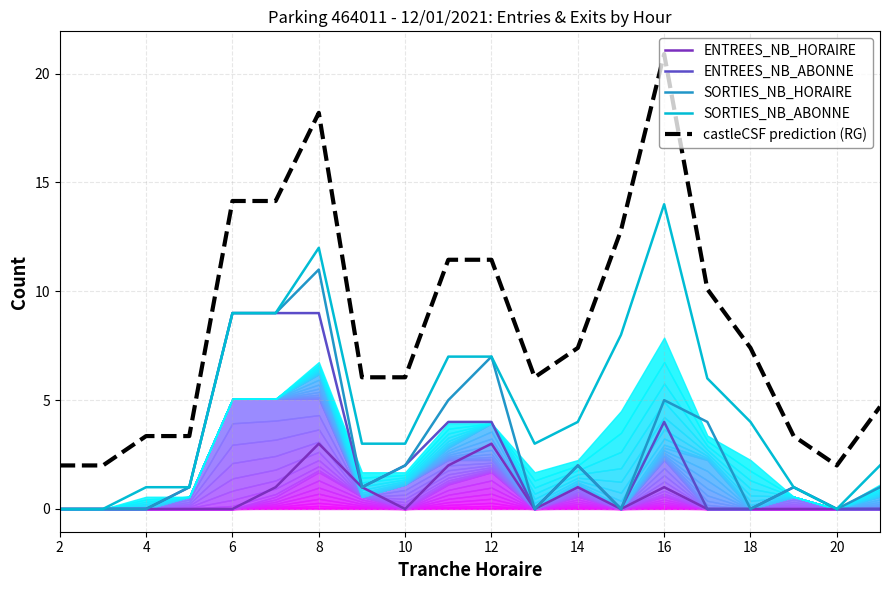

The SORTIES_NB_HORAIRE series shows 2.0 at 14. True or false?

True